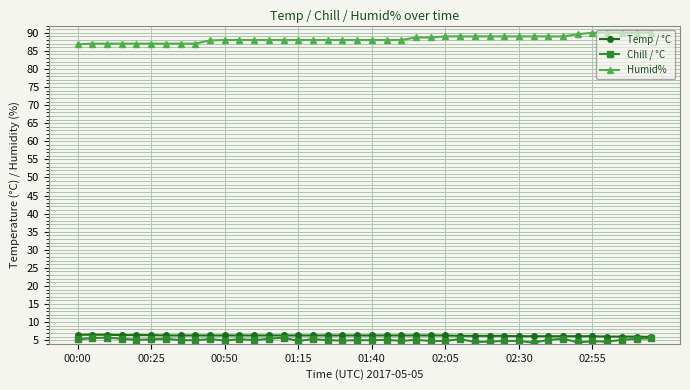

At how many categories does at least one series exceed 51?

40